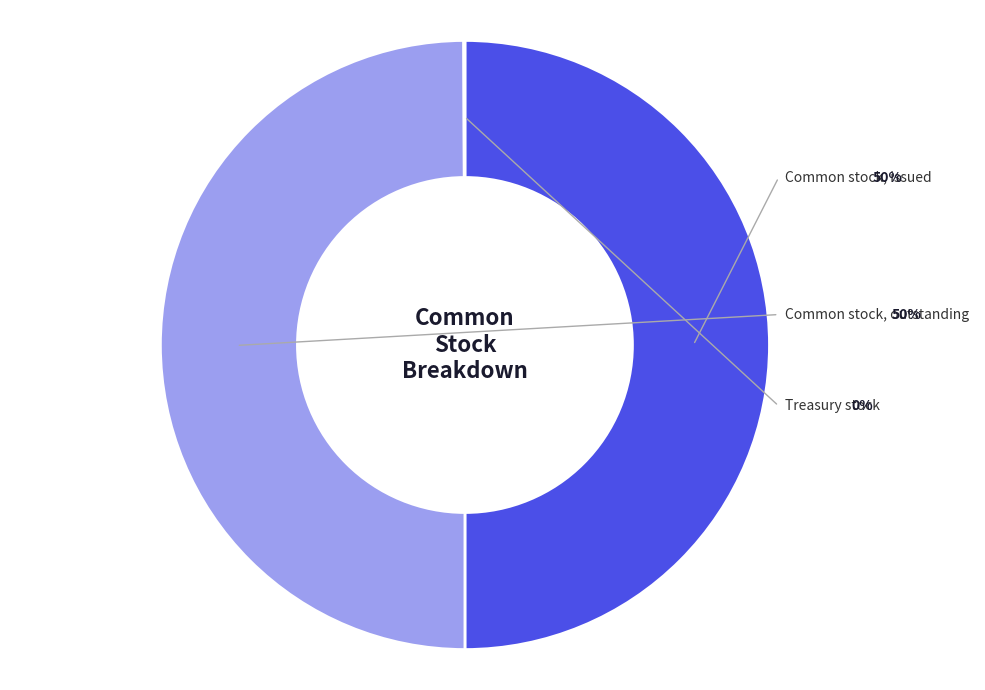

What is the largest slice in the pie chart?

Common stock, issued